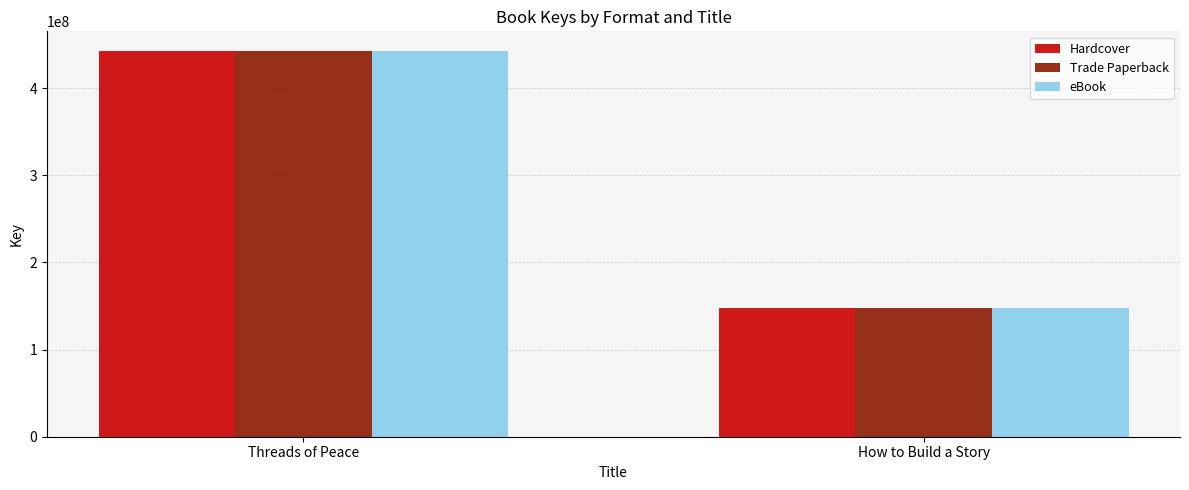

What is the label of the 1st bar from the left?

Threads of Peace